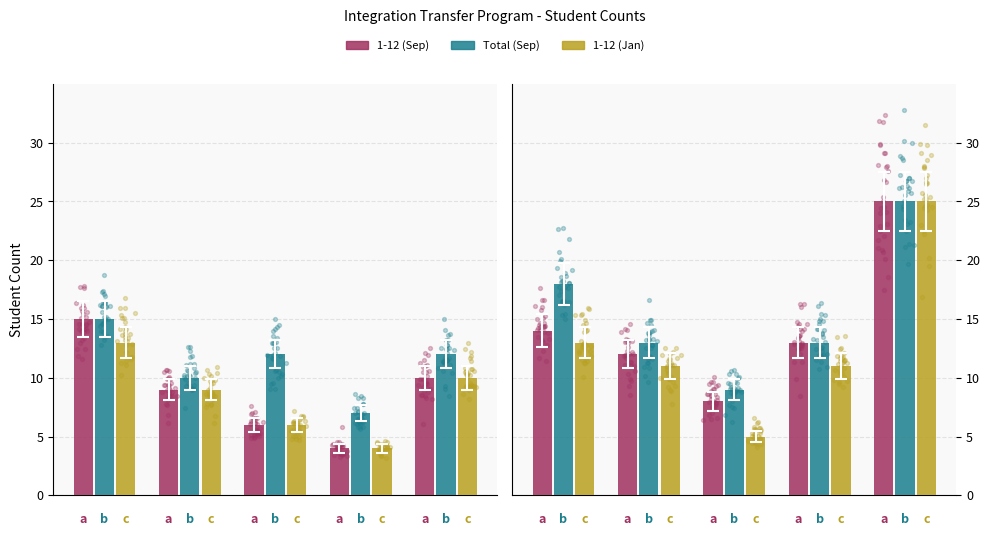

What are all the series names shown in the legend?

1-12 (Sep), Total (Sep), 1-12 (Jan)